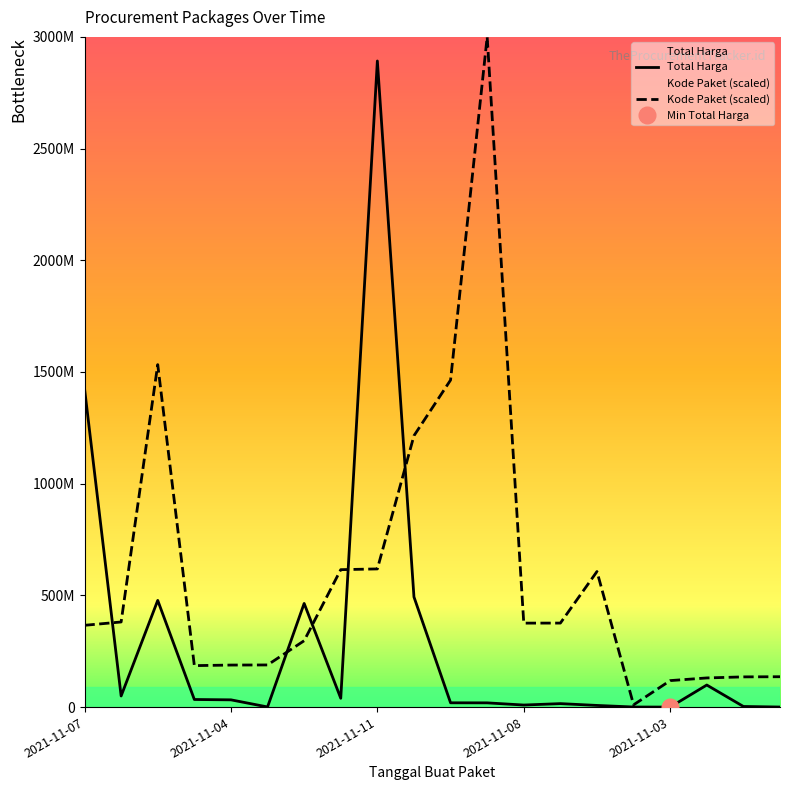

The value of Total Harga at 2021-11-03 is 78000.0. True or false?

True